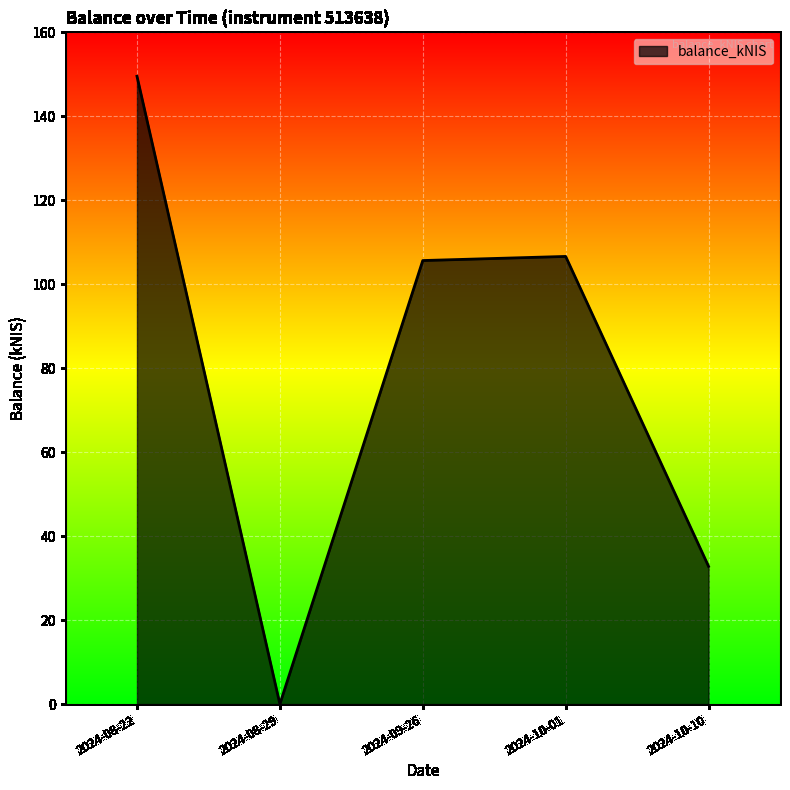

Where does the data first go above 105?

2024-08-22